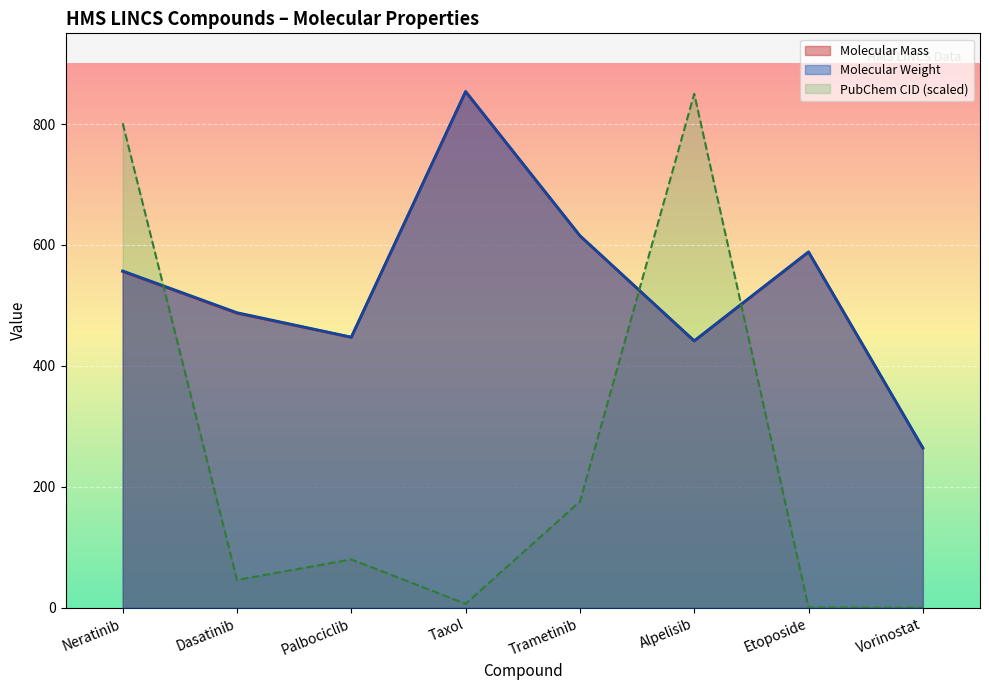

How many lines are shown in the chart?

3